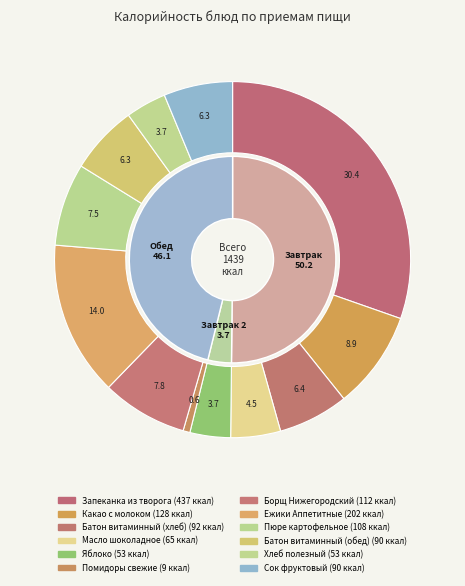

To the nearest percent, what is the difference between the Борщ Нижегородский and Хлеб полезный slice percentages?

4%